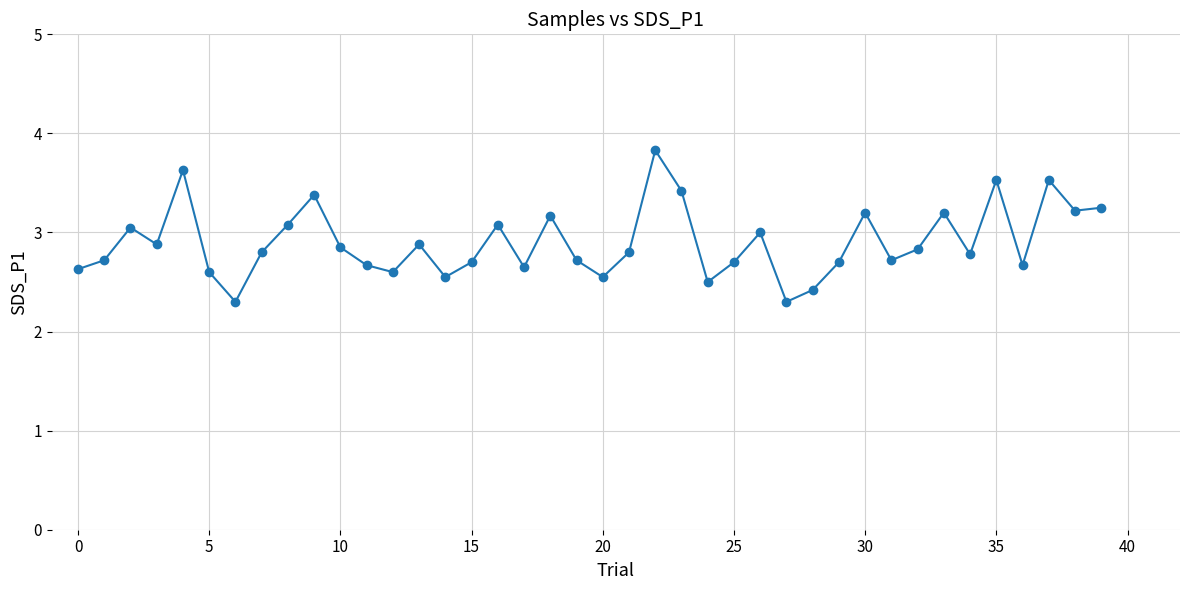

How many points are higher than both their immediate neighbors (excluding endpoints)?

12